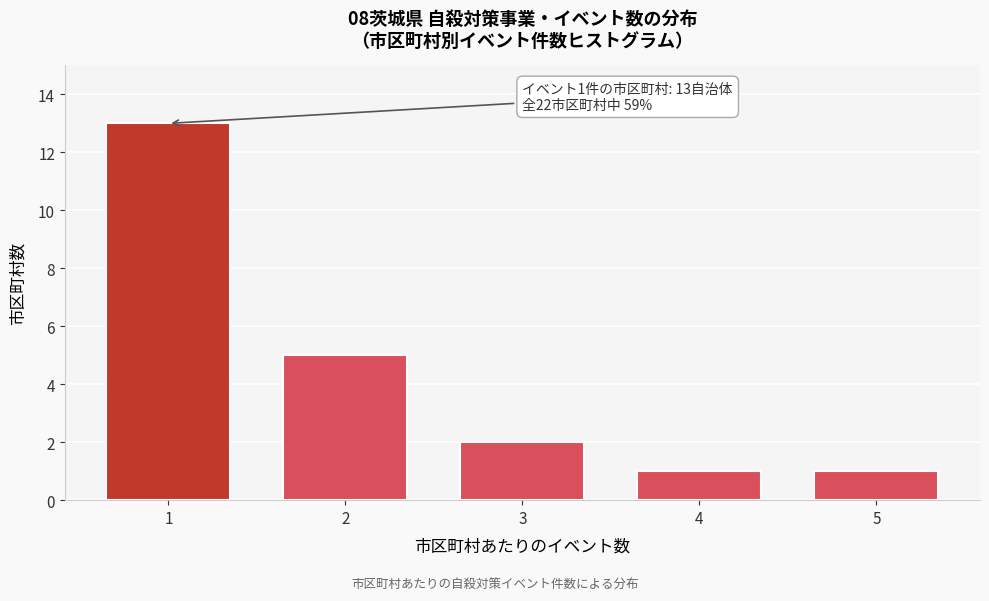

Reading left to right, what are all the values shown in this chart?

1=13	2=5	3=2	4=1	5=1